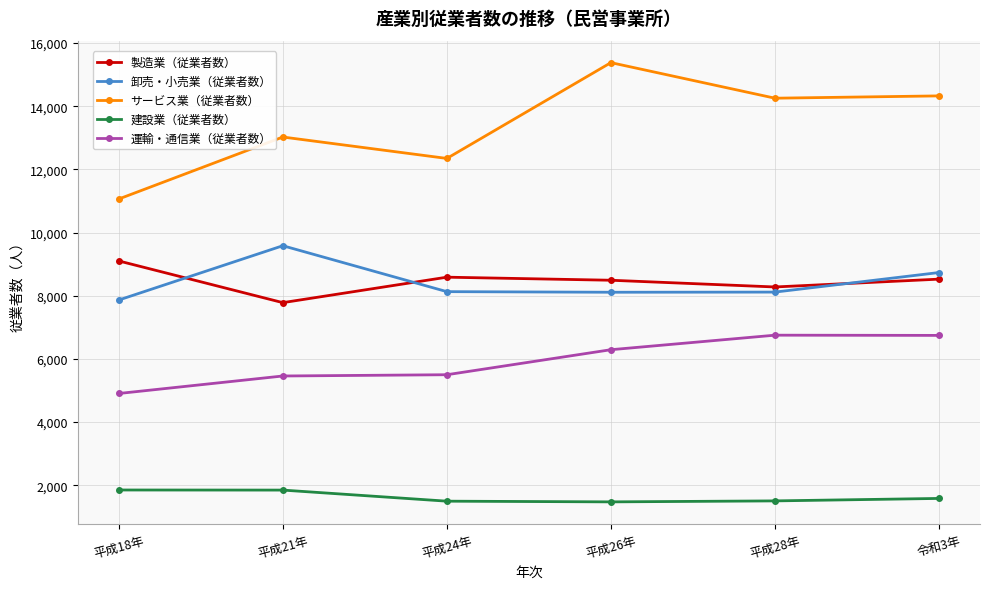

The value of 卸売・小売業（従業者数） at 平成18年 is 1795. True or false?

False